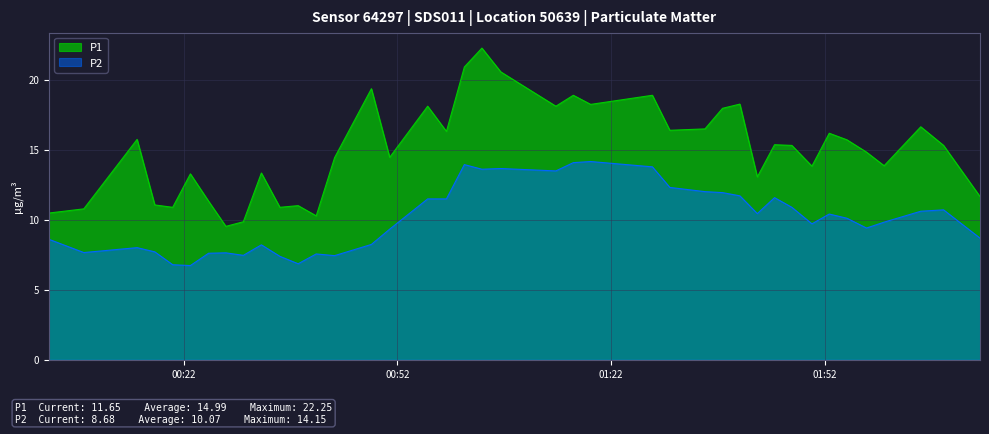

How many lines are shown in the chart?

2